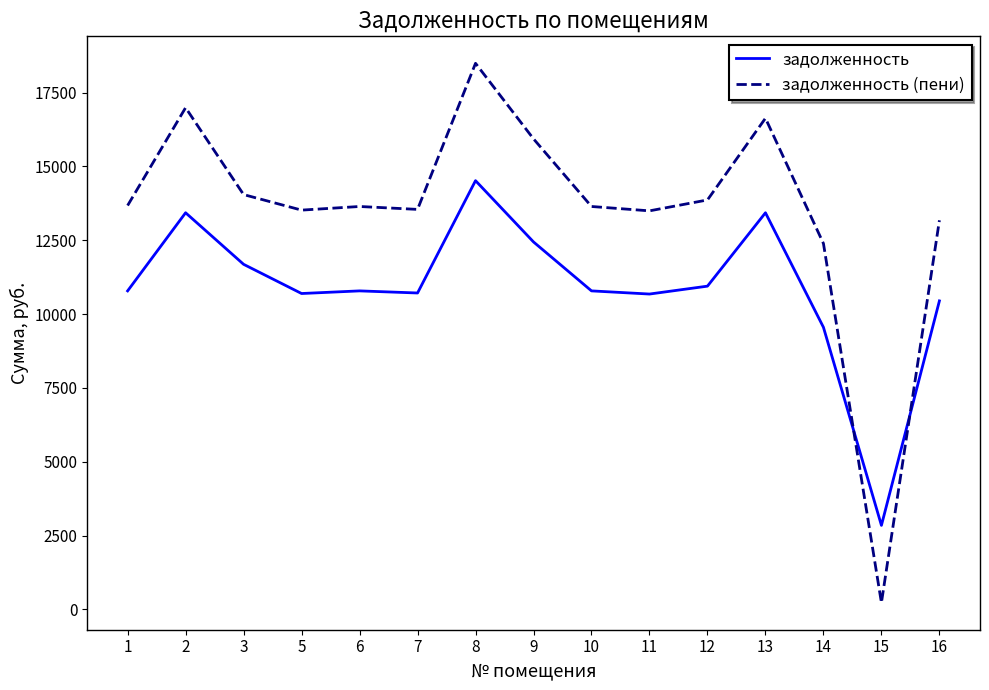

What is the difference between the highest and lowest values at 1?

2890.2